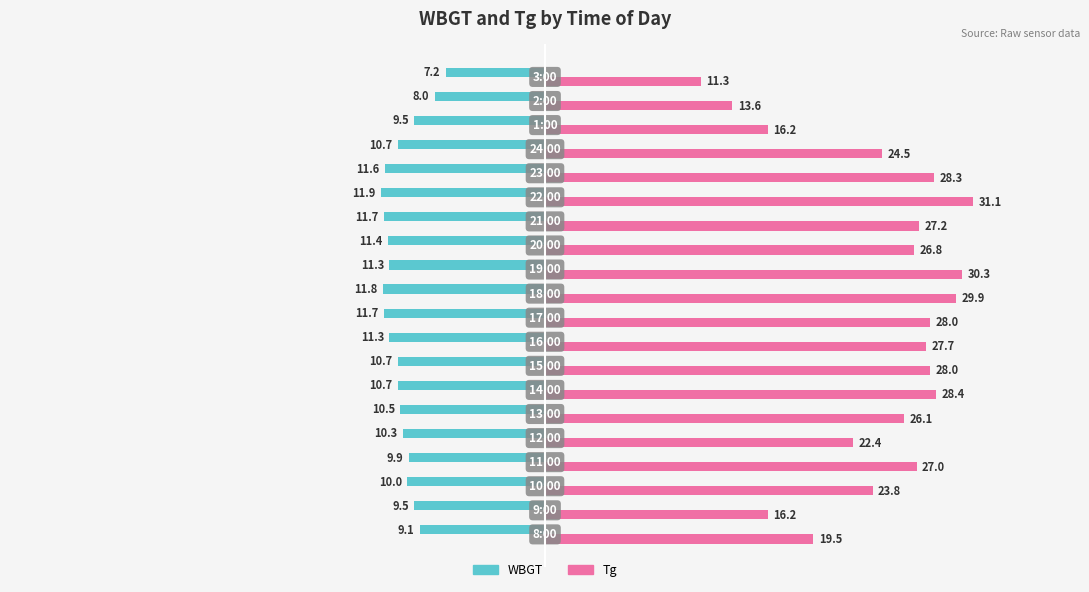

What is the maximum value for WBGT?

-7.2